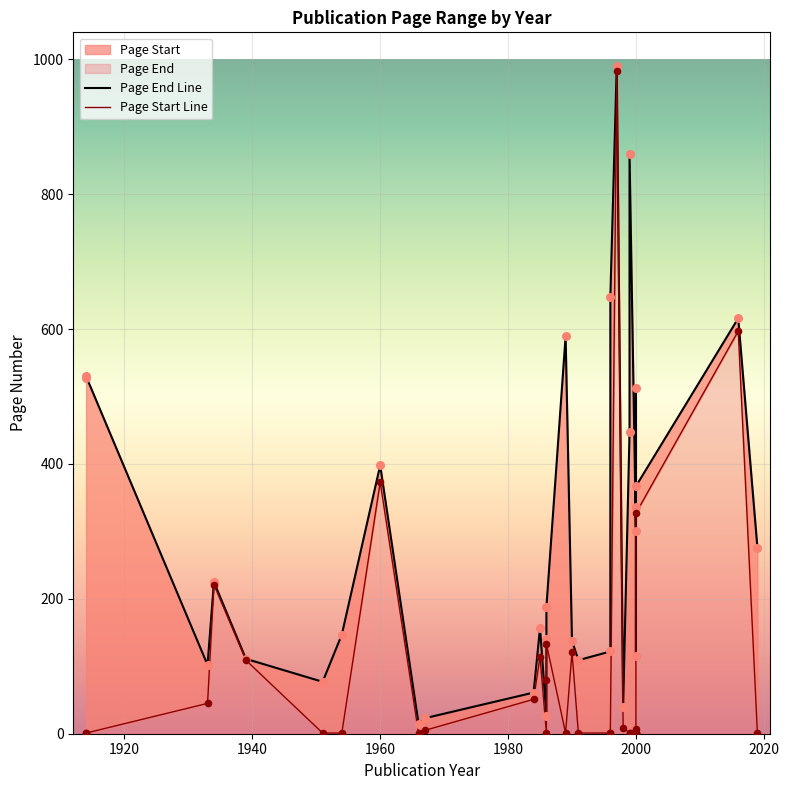

Which series contains the highest Y value?

Page End Line